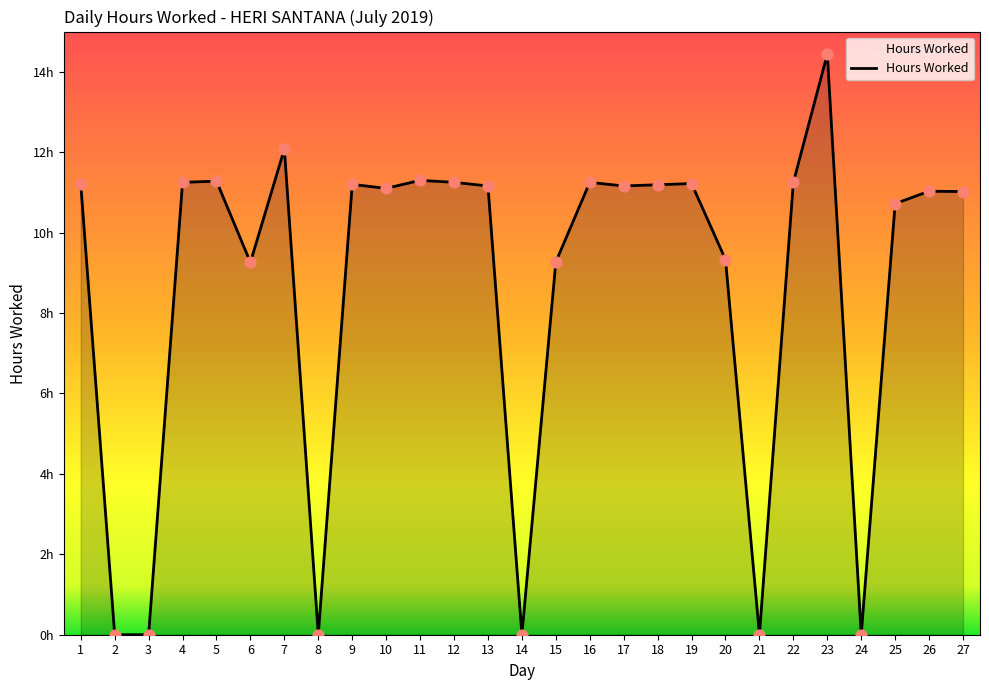

Which has a higher value, 6 or 20?

20